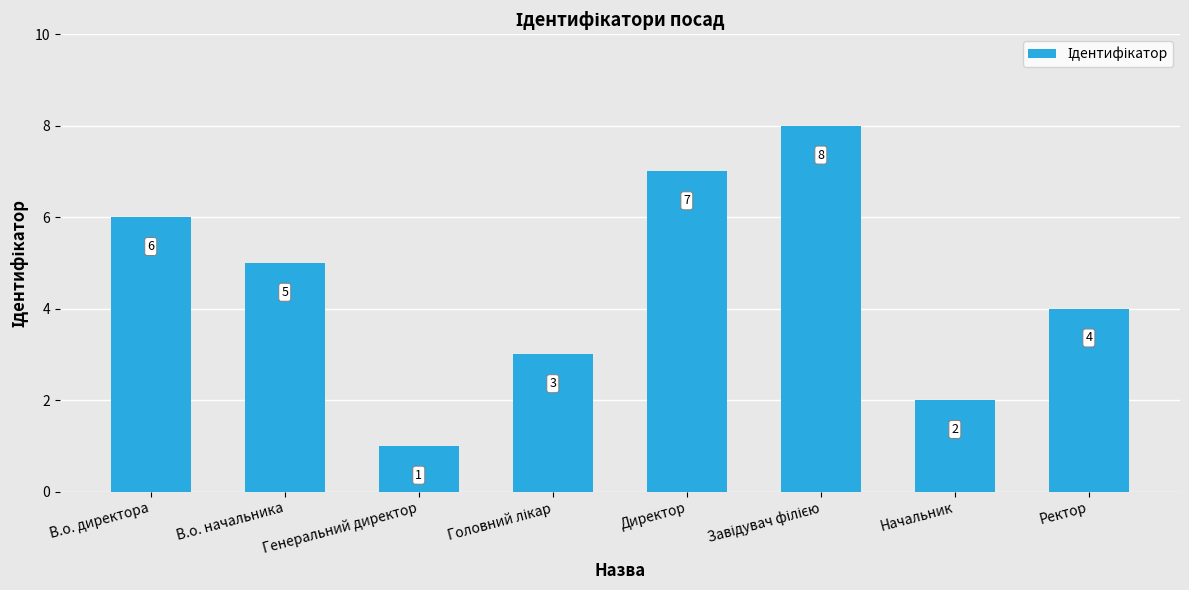

How many categories are shown in the chart?

8